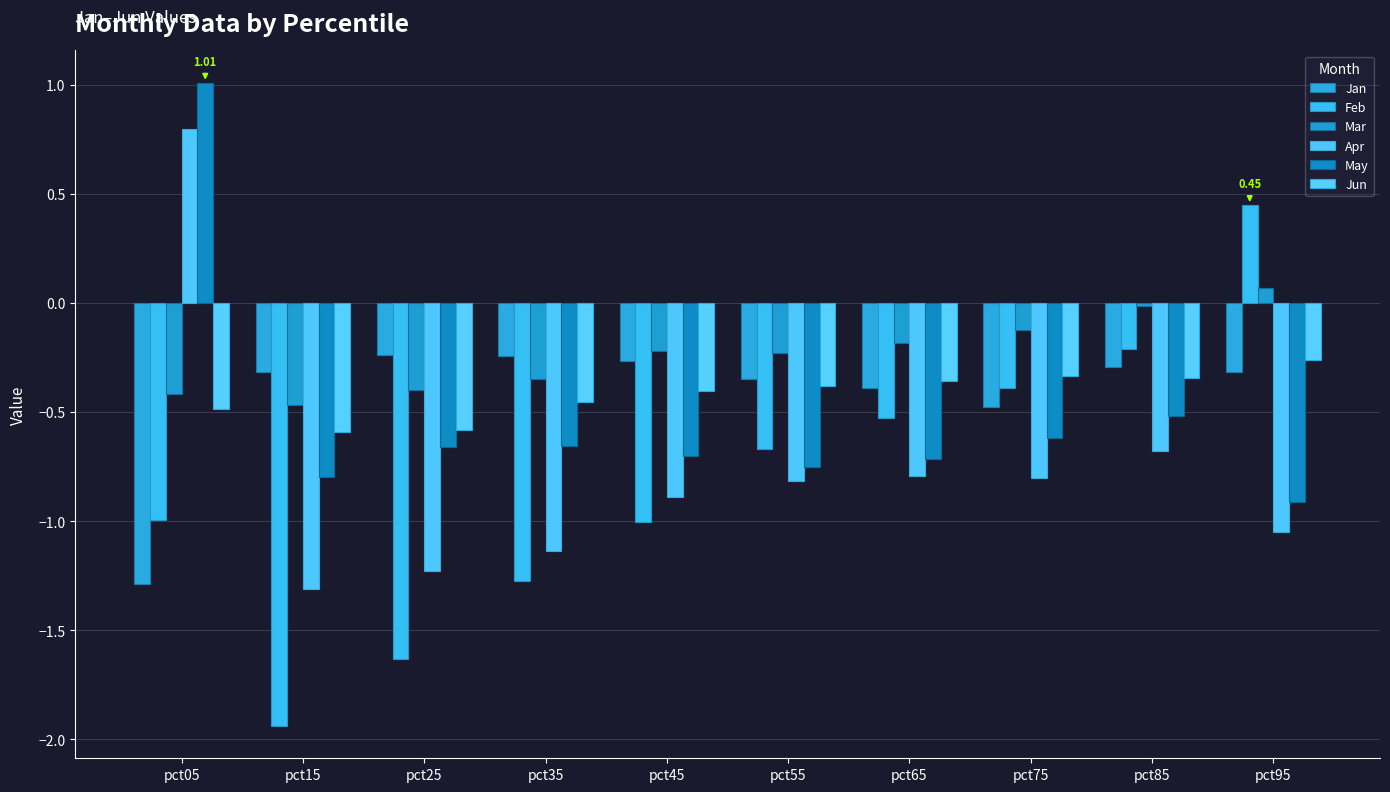

What is the difference between the Jan values at pct25 and pct65?

0.1